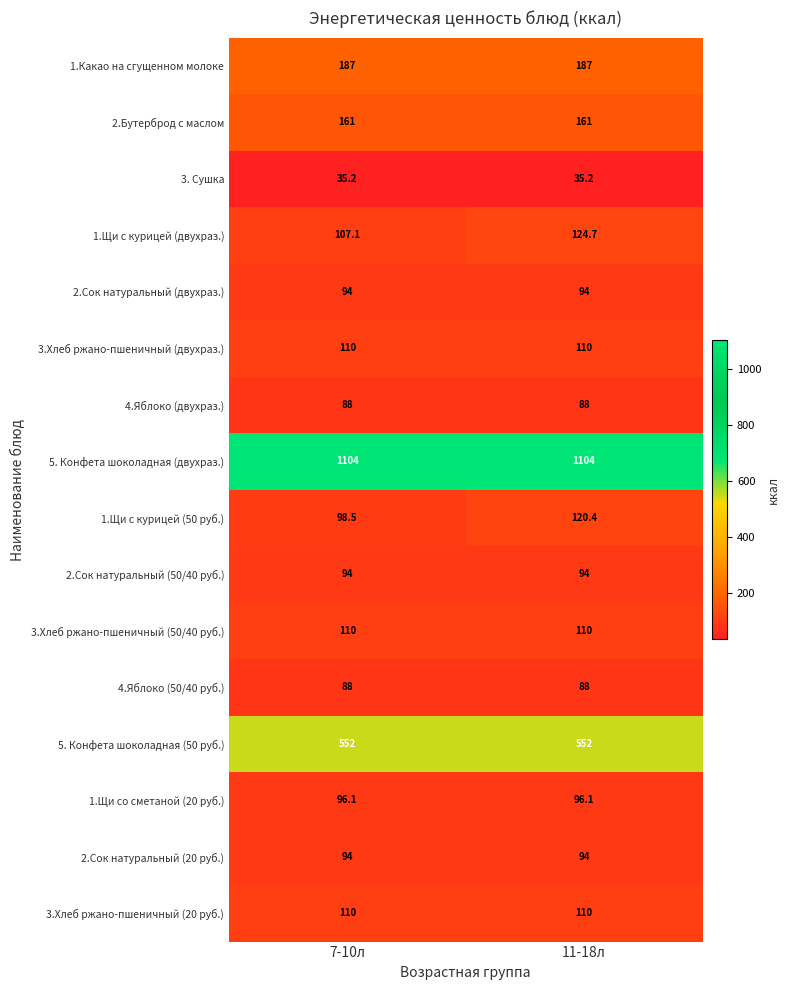

True or false: 5. Конфета шоколадная (50 руб.) has a value of 552.0 at 11-18л.

True